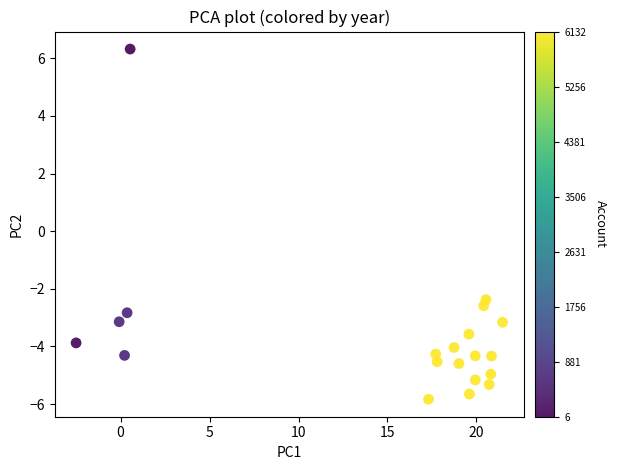

What is the range of X values (max minus min)?

24.0